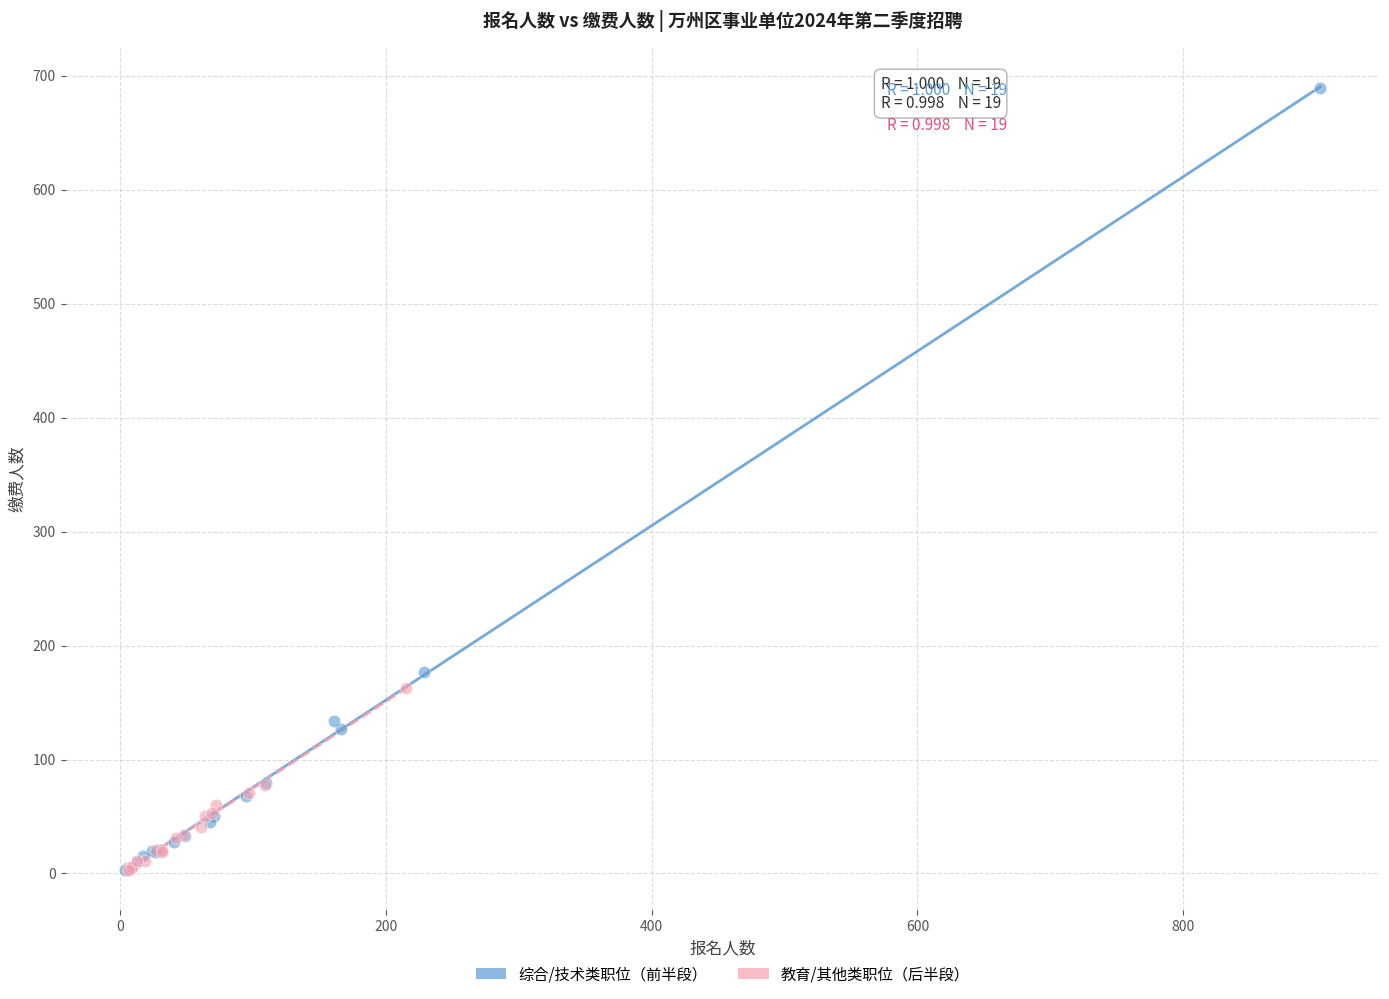

What are all the series names shown in the legend?

综合/技术类职位（前半段）, 教育/其他类职位（后半段）